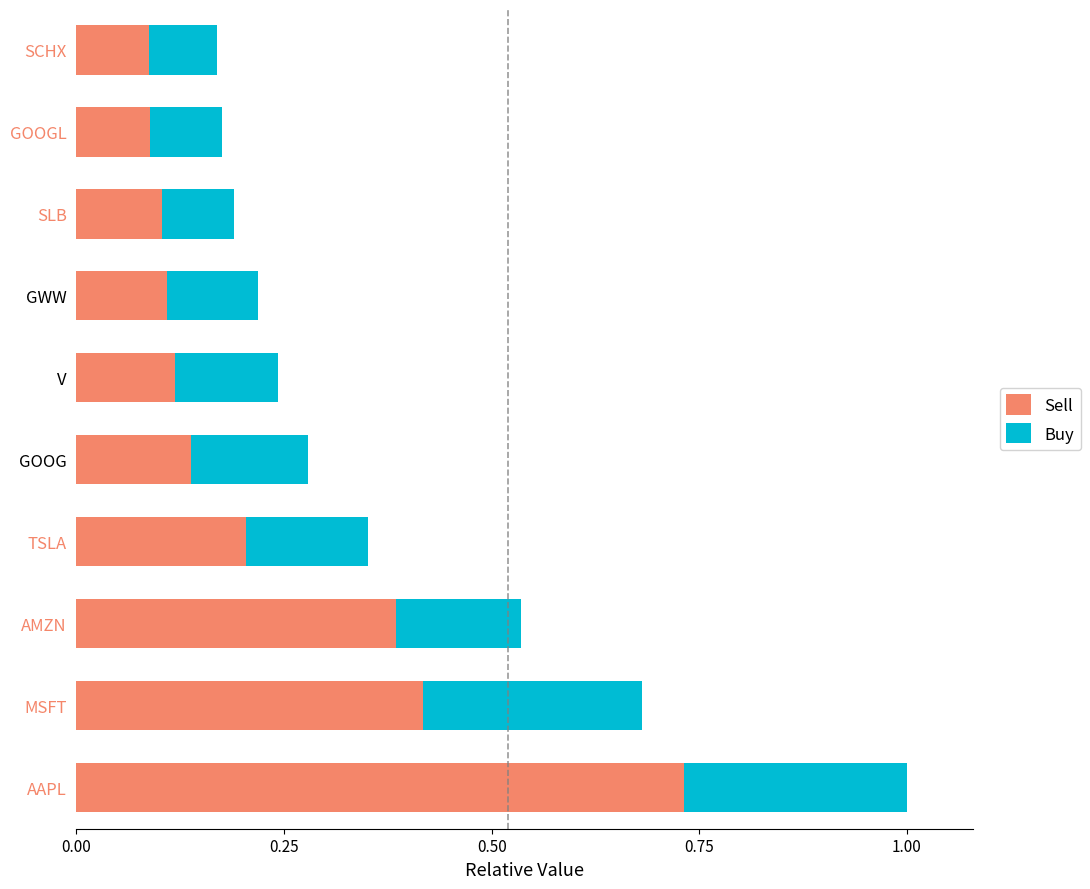

At which category is the sum across all series the highest?

AAPL